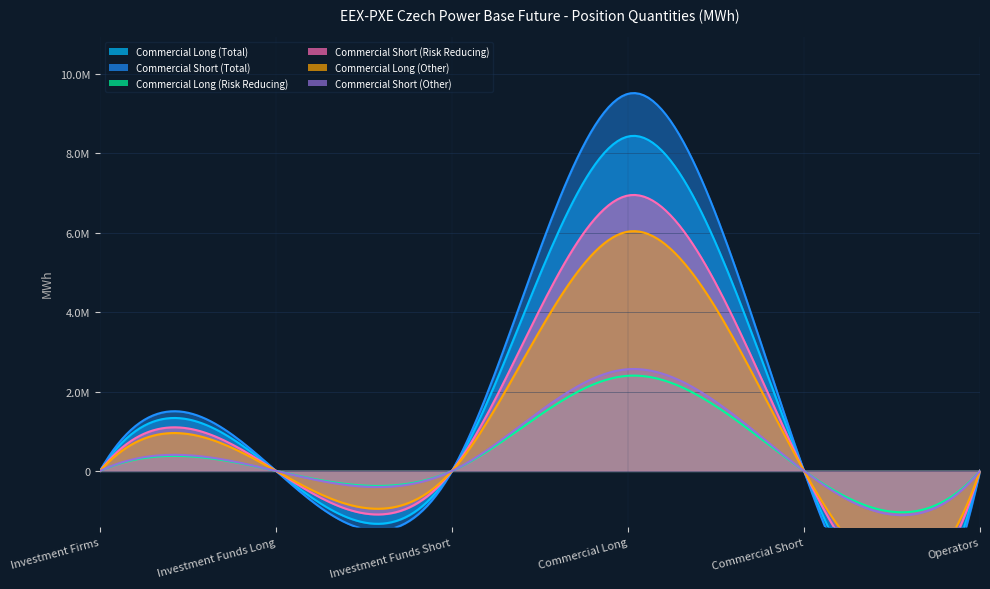

In Long_Other, how many points are higher than both neighbors (excluding endpoints)?

1